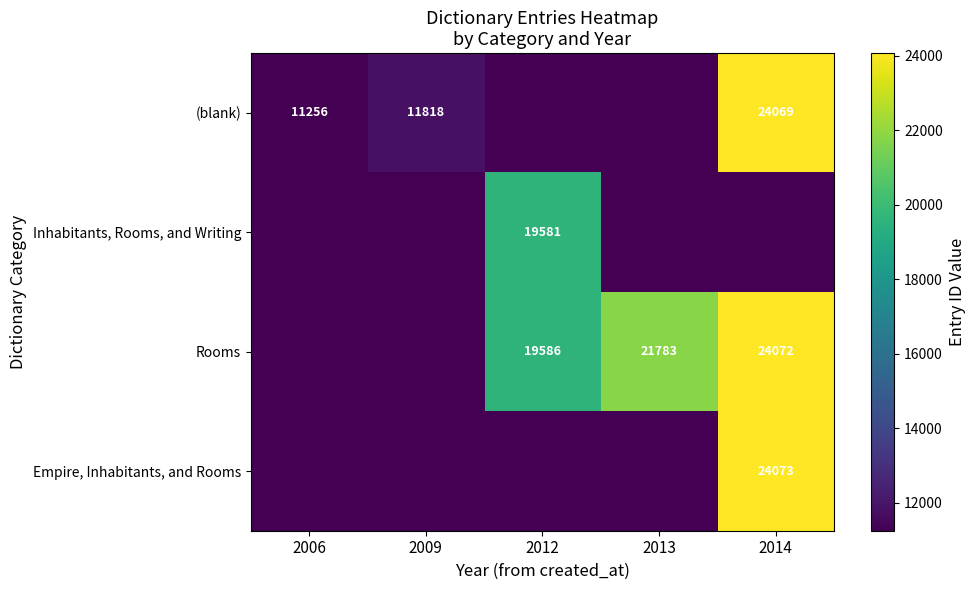

Which category has the highest value across all series?

2014